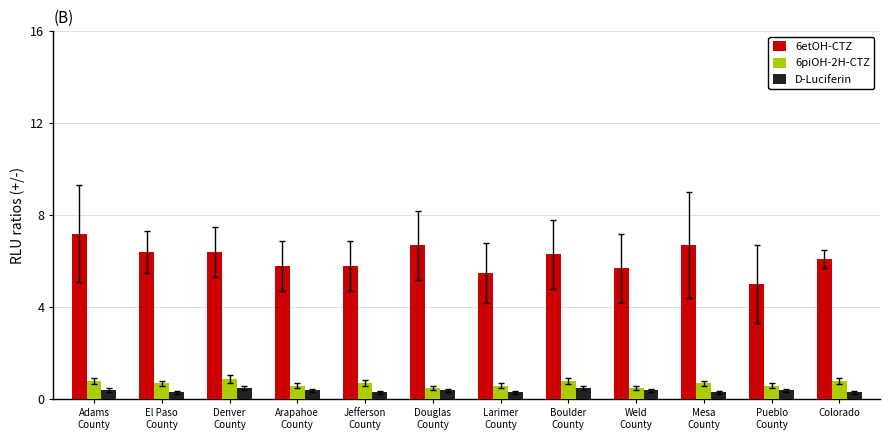

At which category is the sum across all series the highest?

Adams
County